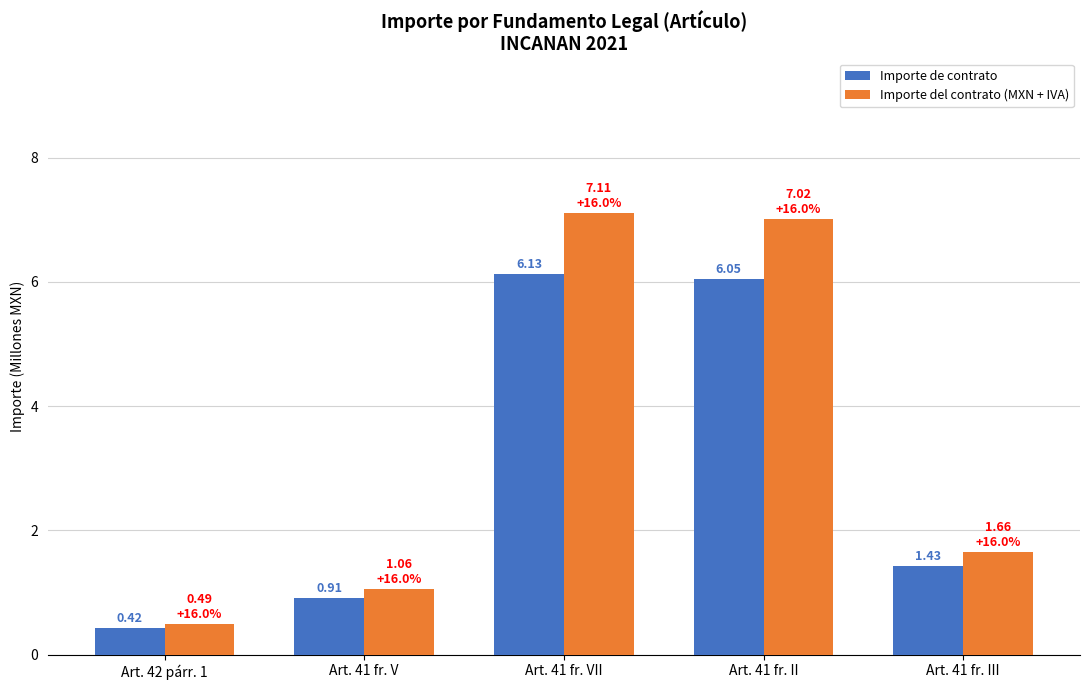

List the labels in order of Importe del contrato (MXN + IVA) value, largest first.

Art. 41 fr. VII, Art. 41 fr. II, Art. 41 fr. III, Art. 41 fr. V, Art. 42 párr. 1